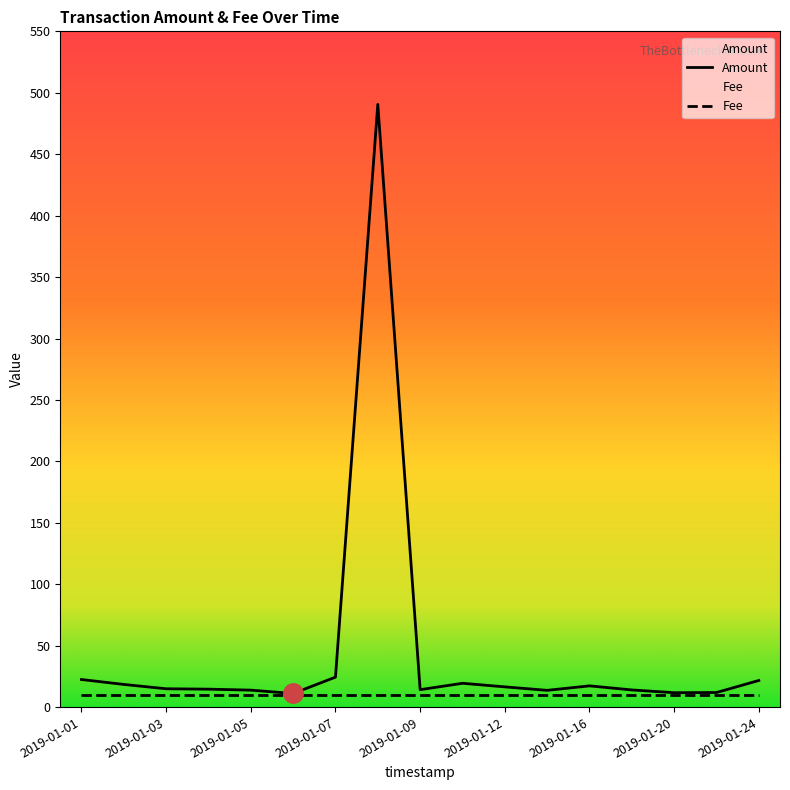

Approximately how many times larger is the value at 2019-01-18 compared to 2019-01-22?

1.2